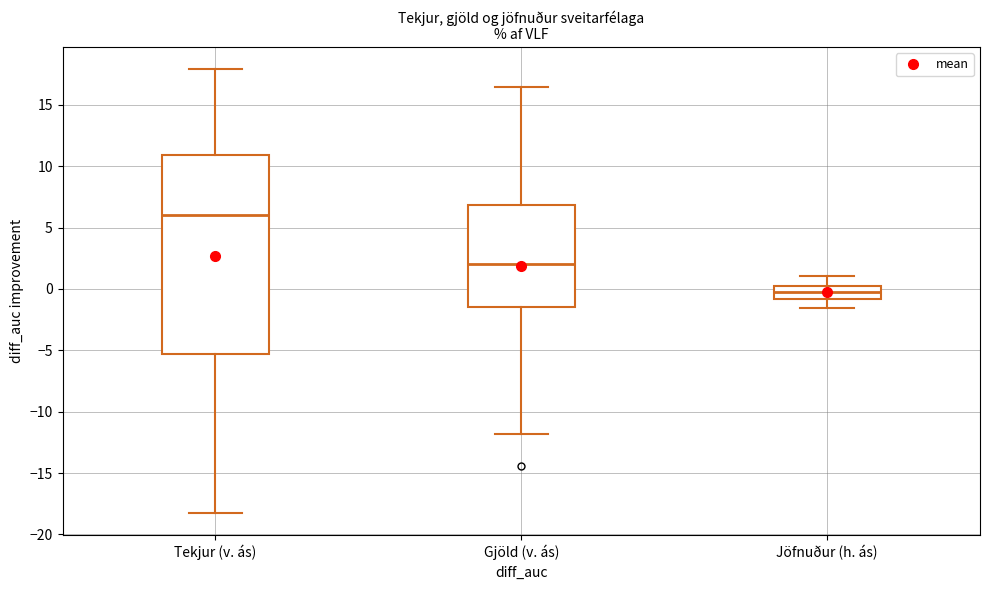

Reading left to right, transcribe this box plot: for each box, give where its median line is, the range the box spans, and where its two whiskers end, as read against the y-axis. The values are not printed on the chart, so give them approximately, as read against the axis.

Tekjur (v. ás): median 6.0, box -5.5 to 11.0, whiskers -18.5 to 18.0
Gjöld (v. ás): median 2.0, box -1.5 to 7.0, whiskers -12.0 to 16.5
Jöfnuður (h. ás): median -0.5, box -1.0 to 0.0, whiskers -1.5 to 1.0